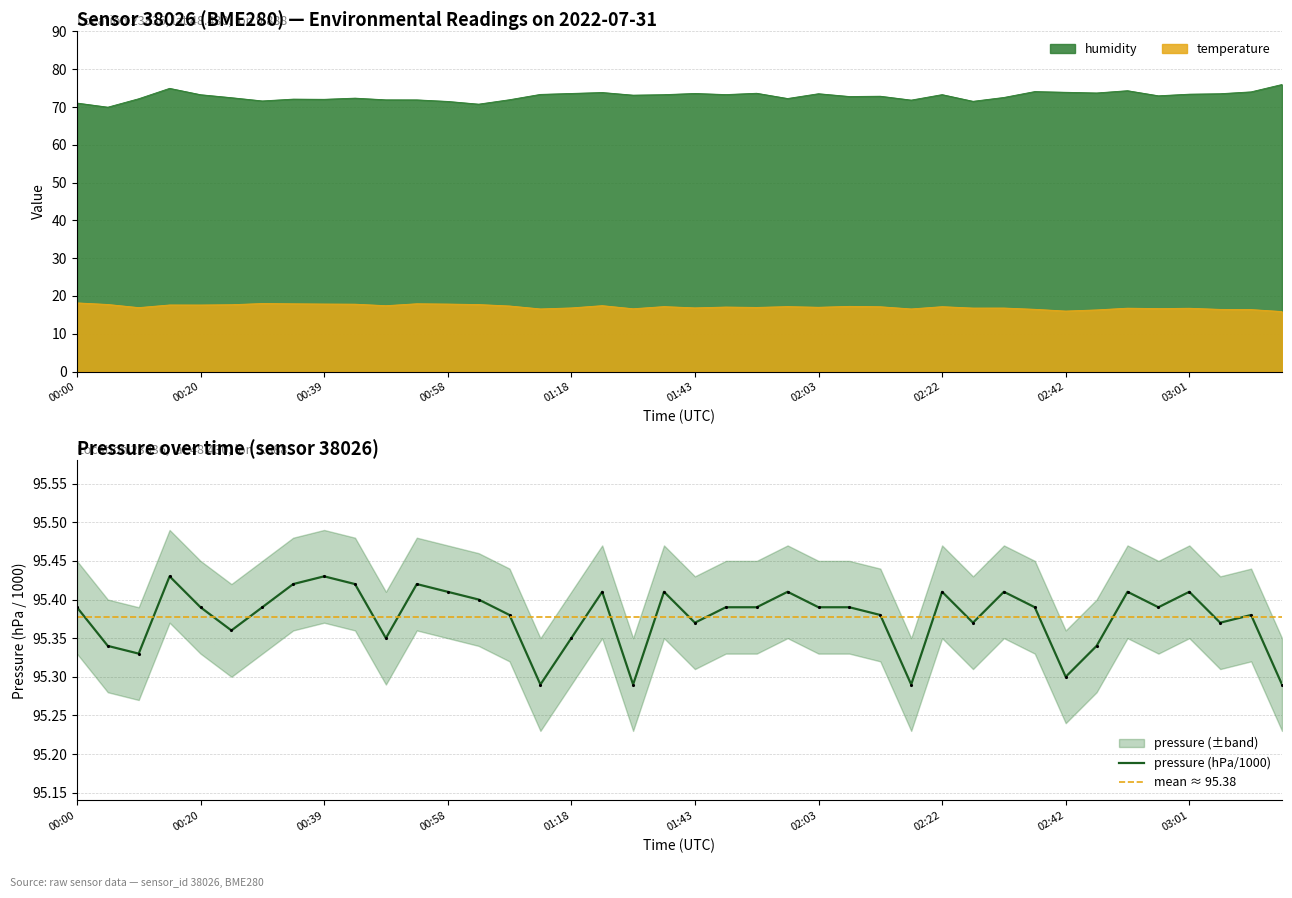

Reading left to right, what are all the values shown in this chart?

temperature: 18.2	17.8	16.9	17.6	17.6	17.7	18.0	17.9	17.9	17.8	17.4	17.9	17.9	17.7	17.4	16.6	16.8	17.4	16.6	17.2	16.9	17.1	17.0	17.2	17.0	17.2	17.1	16.6	17.2	16.8	16.8	16.5	16.0	16.3	16.8	16.7	16.8	16.4	16.4	15.9
humidity: 71.1	70.0	72.2	75.0	73.3	72.5	71.6	72.1	72.0	72.4	71.9	71.9	71.5	70.8	71.9	73.3	73.6	73.8	73.2	73.3	73.6	73.3	73.7	72.3	73.5	72.8	72.9	71.8	73.3	71.5	72.5	74.1	73.9	73.7	74.3	73.0	73.4	73.5	74.0	76.0